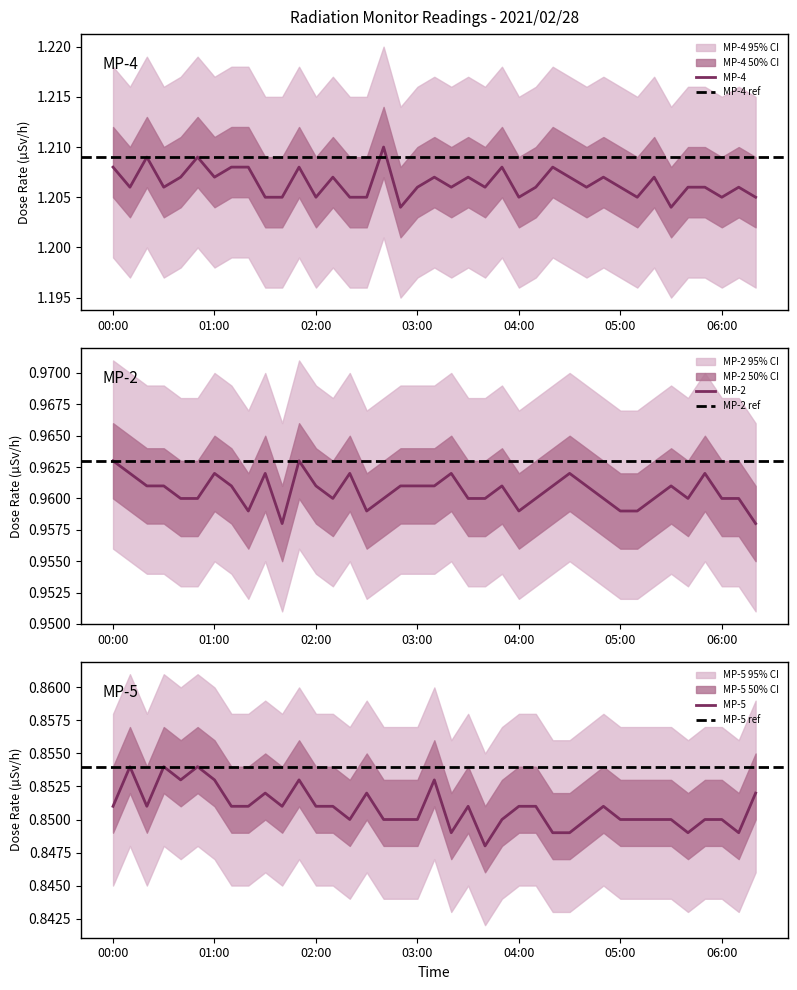

At which category is the sum across all series the highest?

01:50